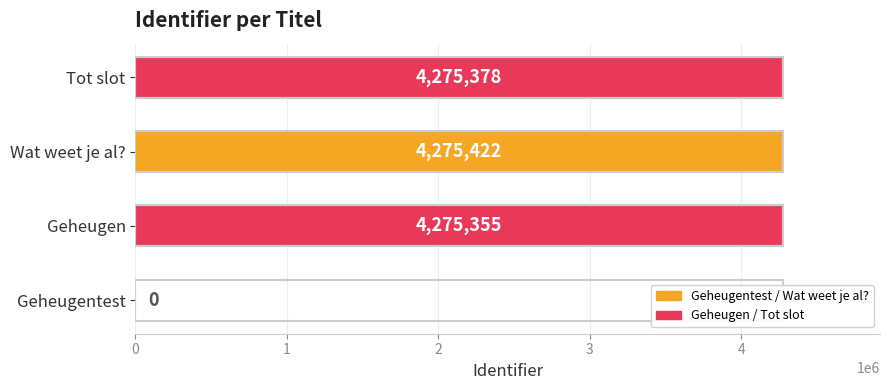

At which category does the chart reach its peak across all series?

Wat weet je al?